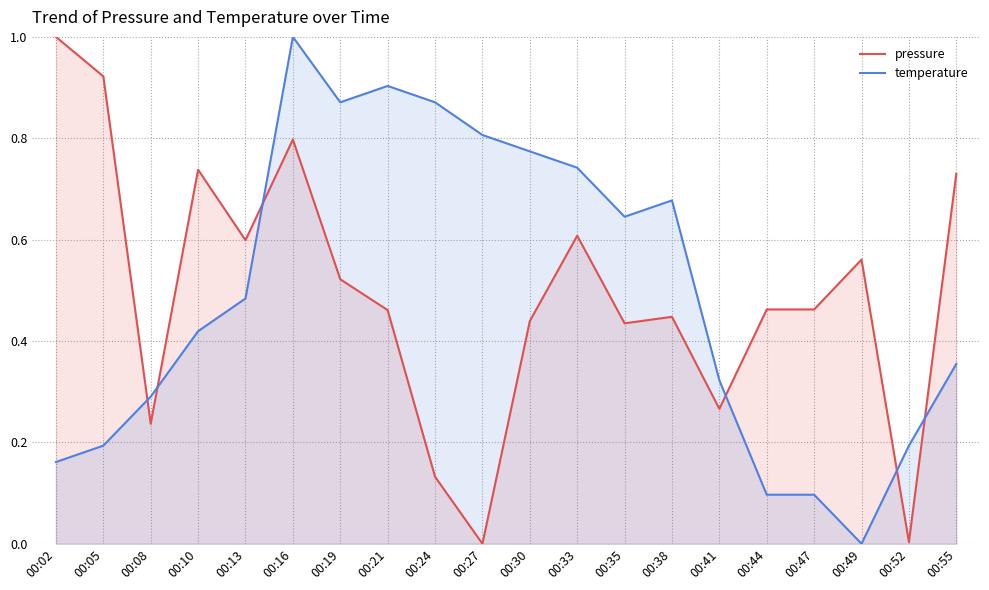

Where is the first local minimum for pressure?

00:08